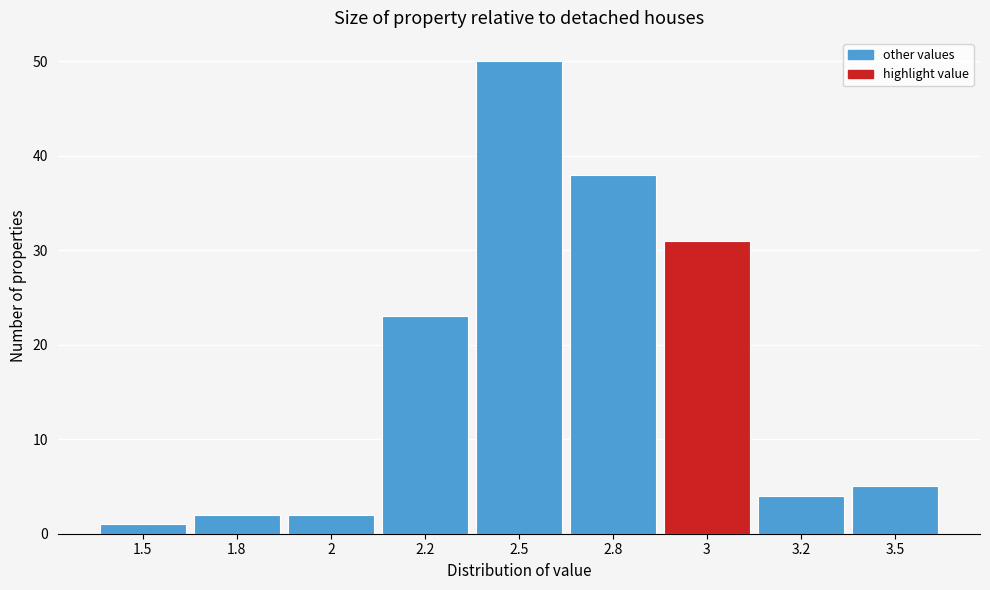

Reading left to right, list all the values displayed in this chart.

1.5=1	1.8=2	2=2	2.2=23	2.5=50	2.8=38	3=31	3.2=4	3.5=5